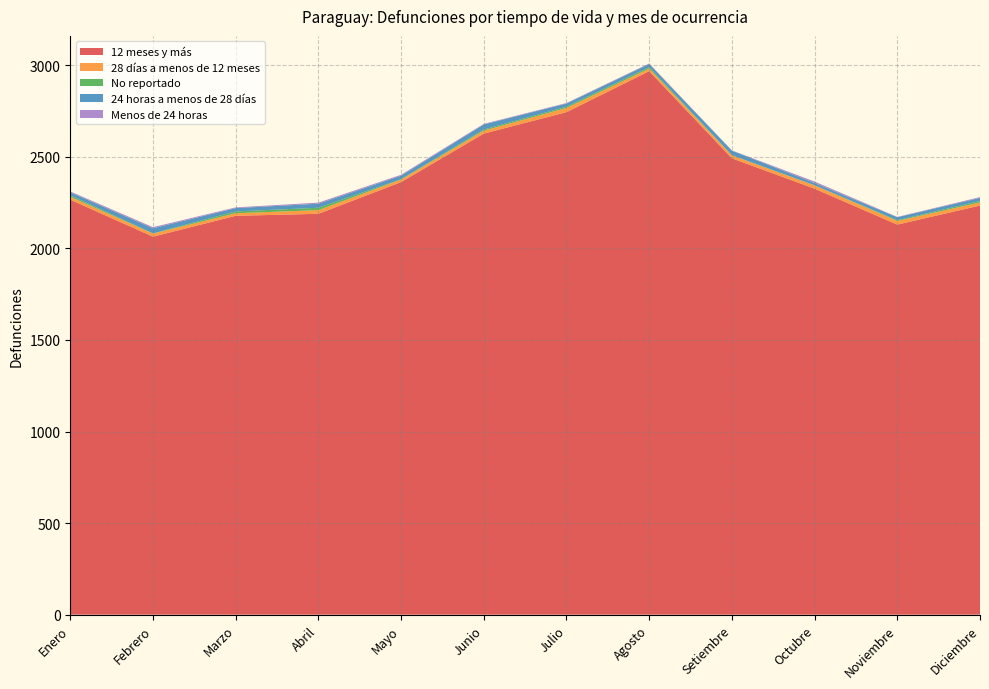

Reading right to left, extract all data points from this chart.

12 meses y más: 2234	2130	2326	2492	2968	2744	2627	2362	2189	2178	2064	2266
28 días a menos de 12 meses: 17	20	18	16	14	23	16	14	20	14	17	16
No reportado: 8	4	1	1	8	7	6	2	13	10	1	8
24 horas a menos de 28 días: 17	16	12	25	17	17	28	19	22	18	28	16
Menos de 24 horas: 4	2	8	1	3	3	3	5	6	4	6	5